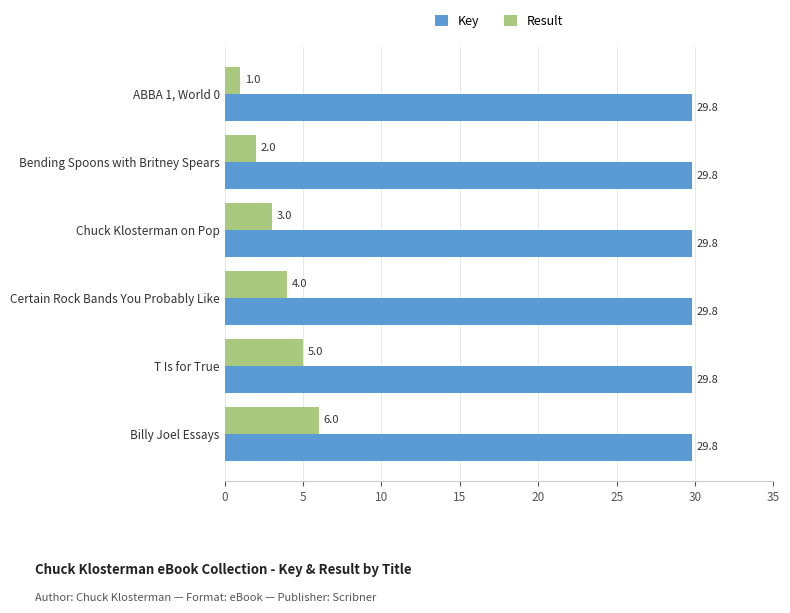

The value of Key at Bending Spoons with Britney Spears is 50.6. True or false?

False